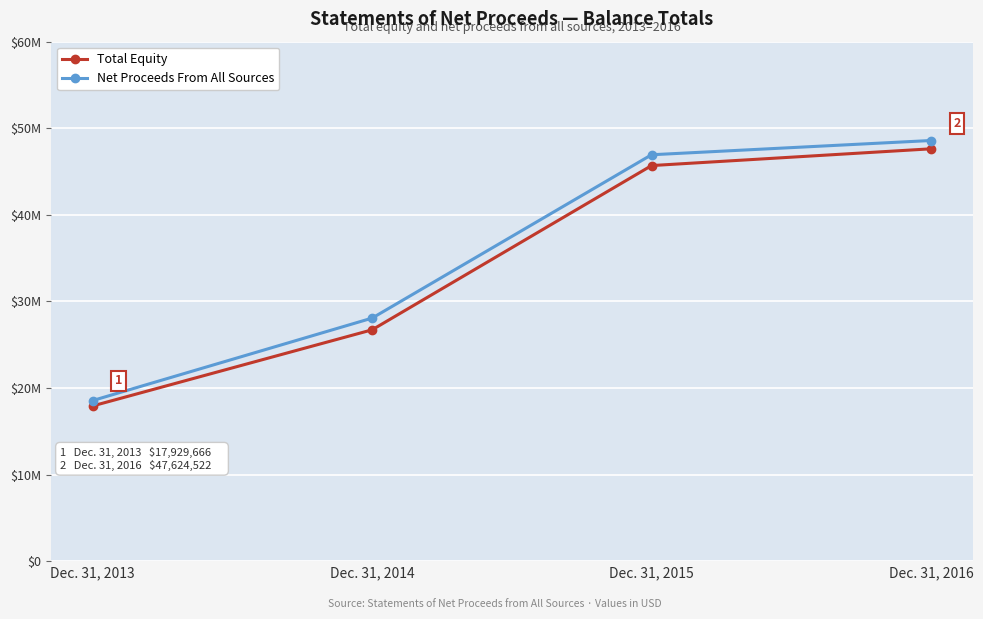

True or false: Net Proceeds From All Sources and Total Equity intersect in this chart.

False